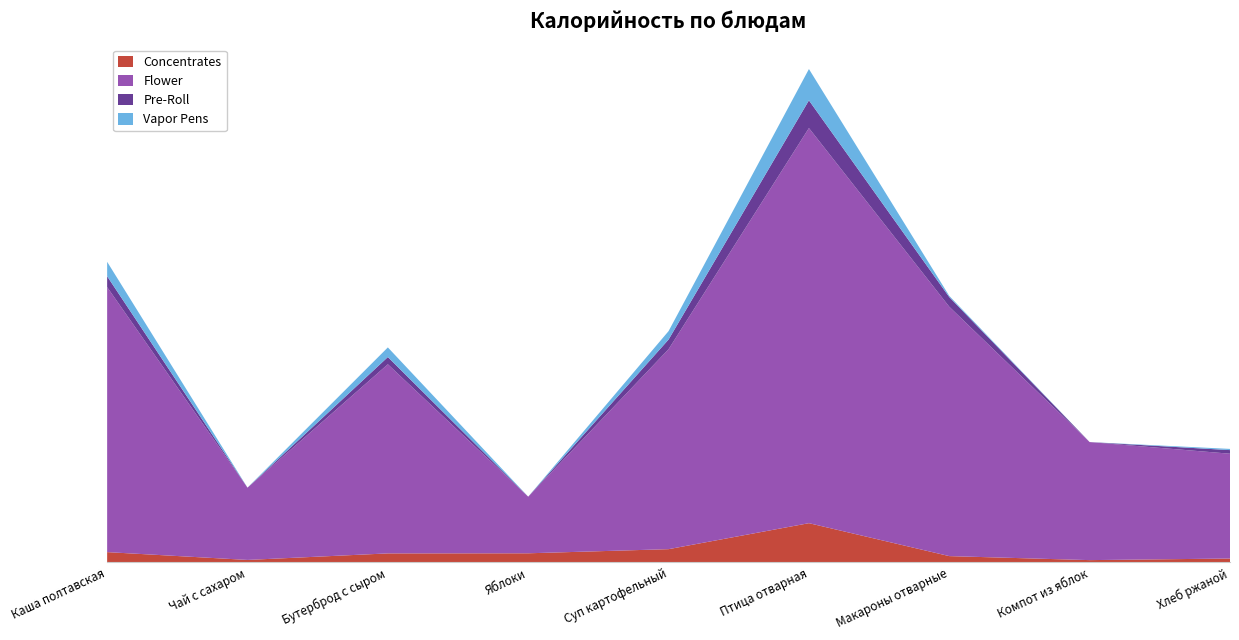

Reading left to right, extract all data points from this chart.

Concentrates: Каша полтавская=8.5	Чай с сахаром=2.0	Бутерброд с сыром=7.4	Яблоки=7.5	Суп картофельный=10.9	Птица отварная=32.5	Макароны отварные=5.2	Компот из яблок=1.8	Хлеб ржаной=3.2
Flower: Каша полтавская=220.0	Чай с сахаром=60.0	Бутерброд с сыром=157.0	Яблоки=47.0	Суп картофельный=166.0	Птица отварная=328.0	Макароны отварные=207.0	Компот из яблок=98.0	Хлеб ржаной=87.0
Pre-Roll: Каша полтавская=9.0	Чай с сахаром=0.0	Бутерброд с сыром=6.0	Яблоки=0.0	Суп картофельный=8.0	Птица отварная=23.0	Макароны отварные=8.0	Компот из яблок=0.0	Хлеб ржаной=3.0
Vapor Pens: Каша полтавская=12.0	Чай с сахаром=0.0	Бутерброд с сыром=8.0	Яблоки=0.0	Суп картофельный=7.0	Птица отварная=26.0	Макароны отварные=1.0	Компот из яблок=0.0	Хлеб ржаной=1.0